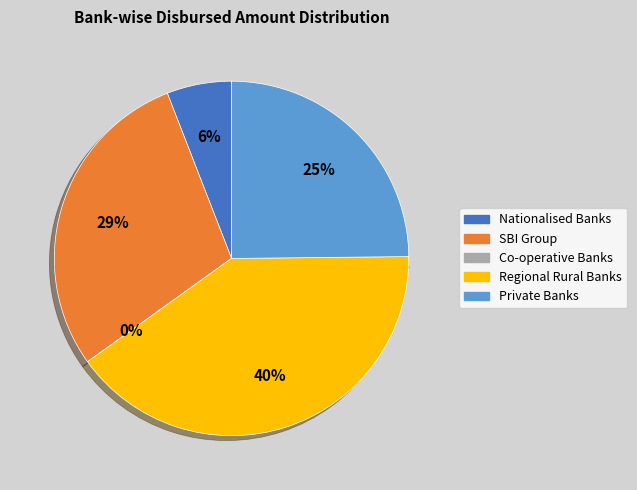

What is the ratio of the value at Regional Rural Banks to the value at Nationalised Banks?

6.8